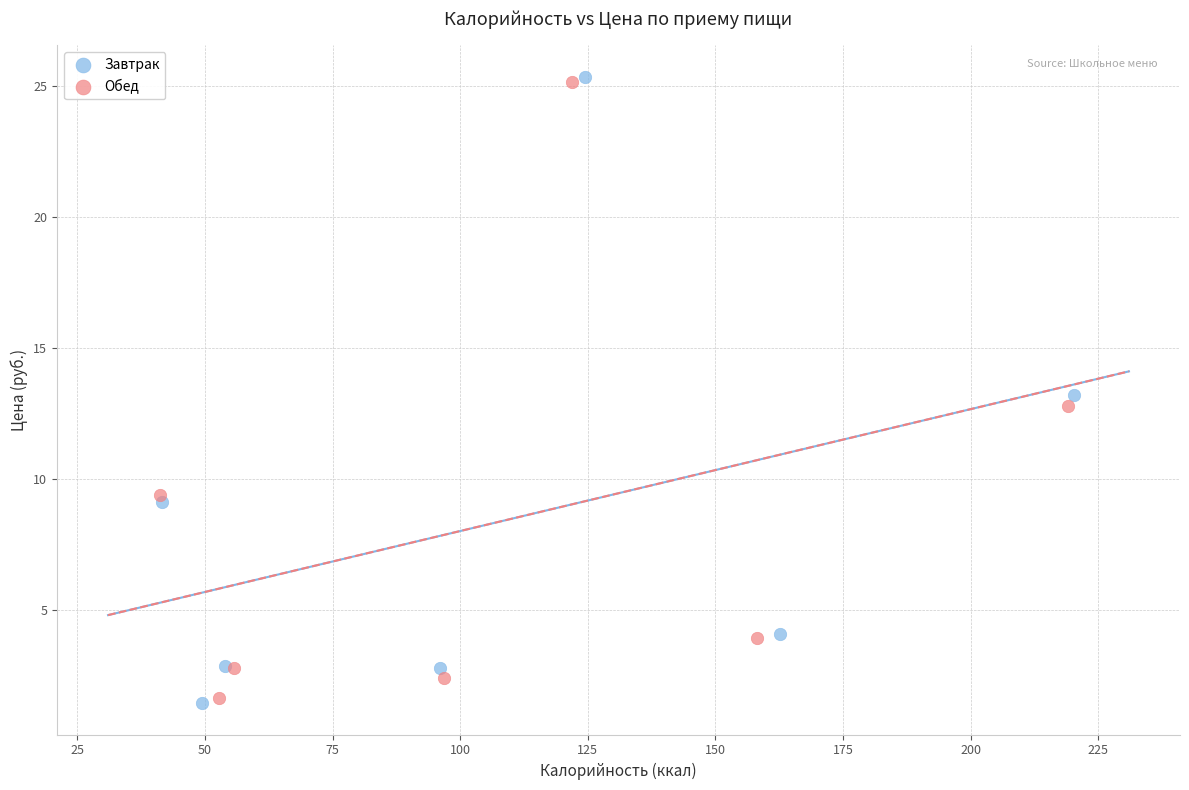

Which series has the largest Y range (max minus min)?

Завтрак